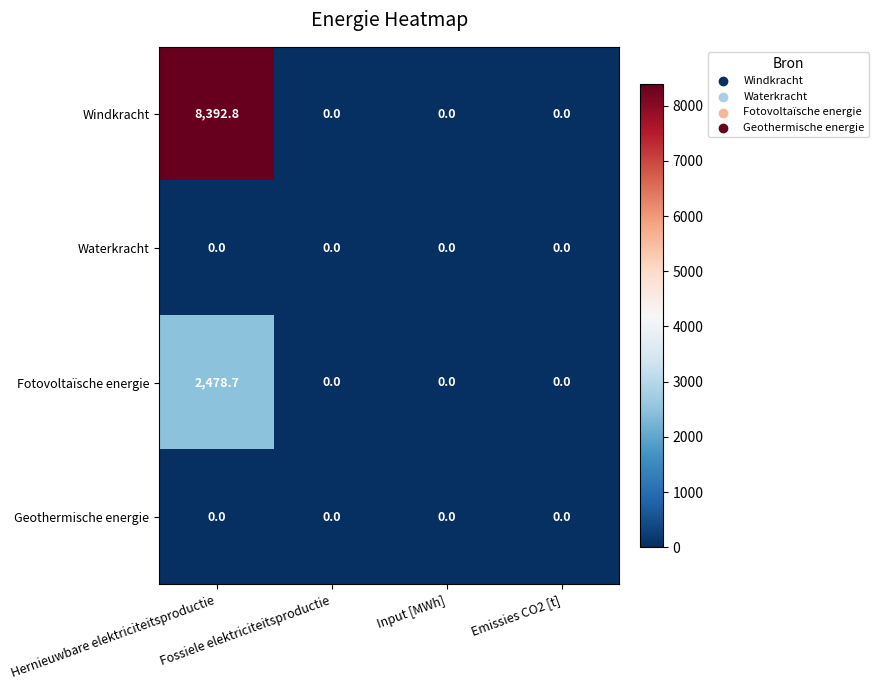

At which category is the sum across all series the highest?

Hernieuwbare elektriciteitsproductie